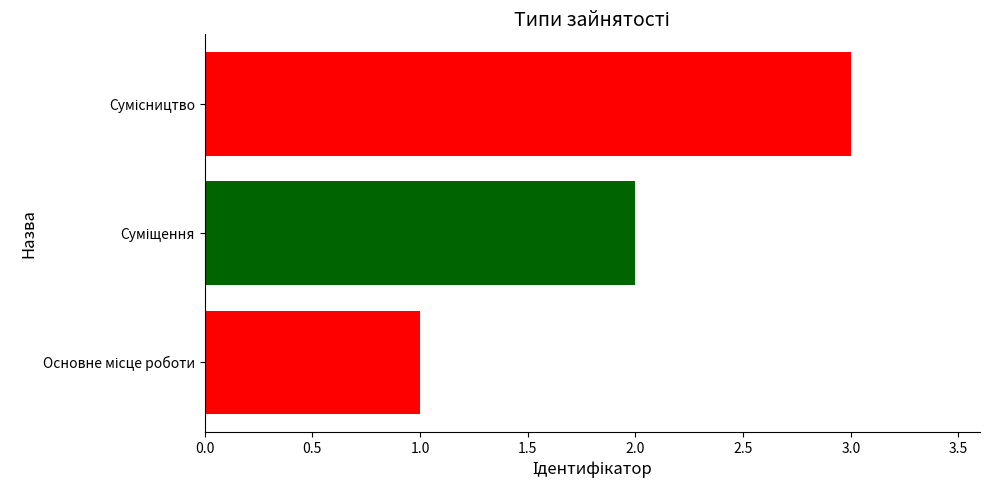

What is the greatest value displayed?

3